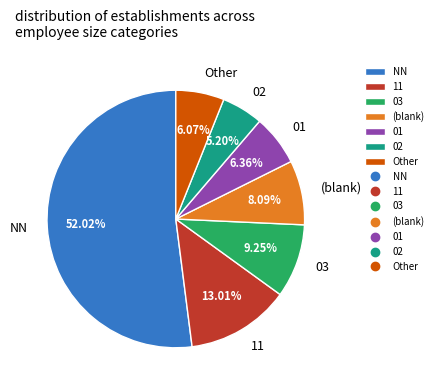

Do NN and 11 together represent more than half of the pie?

Yes